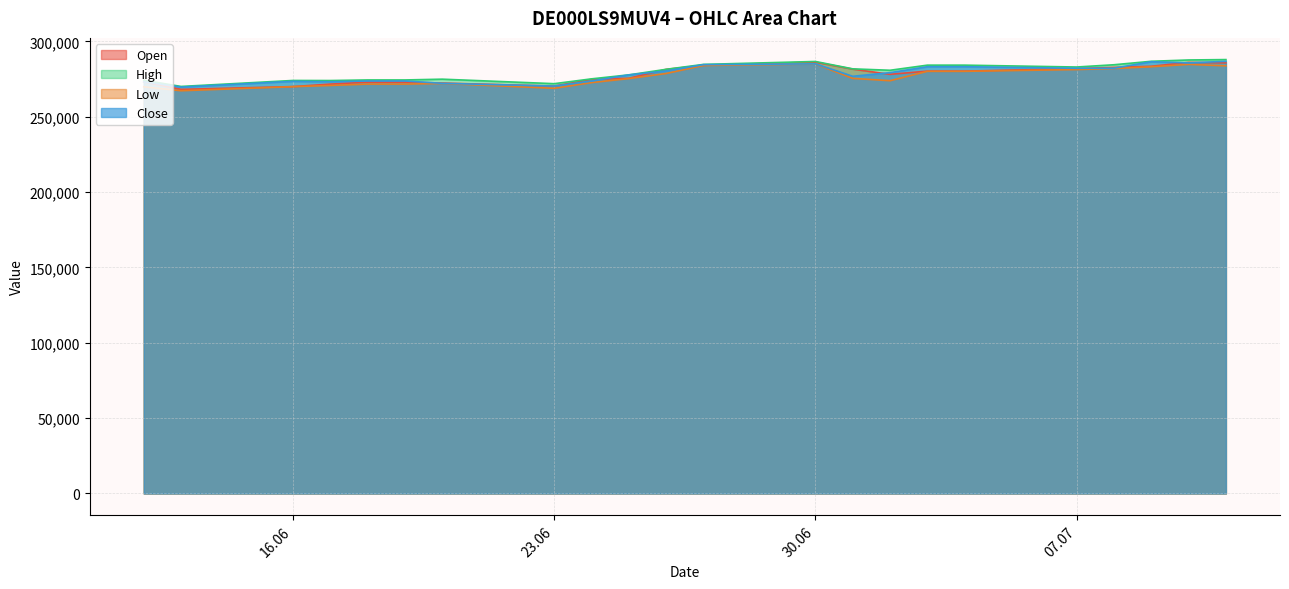

Reading left to right, what are all the values shown in this chart?

Open: 273179	268210	270057	271696	273012	273012	272401	270391	274851	275580	281493	284189	286281	281669	278197	280325	280325	281968	282810	283534	286111	285809
High: 274243	270151	274120	274072	274458	274458	274976	271984	275186	277840	281520	284783	286723	281828	280890	284286	284286	283046	284546	286848	287721	287980
Low: 269941	267302	270008	270818	271722	271722	272157	268928	272723	275360	278757	284070	285058	275523	273956	280192	280192	281358	282076	283230	284800	283845
Close: 273202	269719	273577	273276	273766	273766	272231	270386	273769	277829	280442	284628	285147	276889	279308	283243	283243	282212	282258	286568	285764	286841